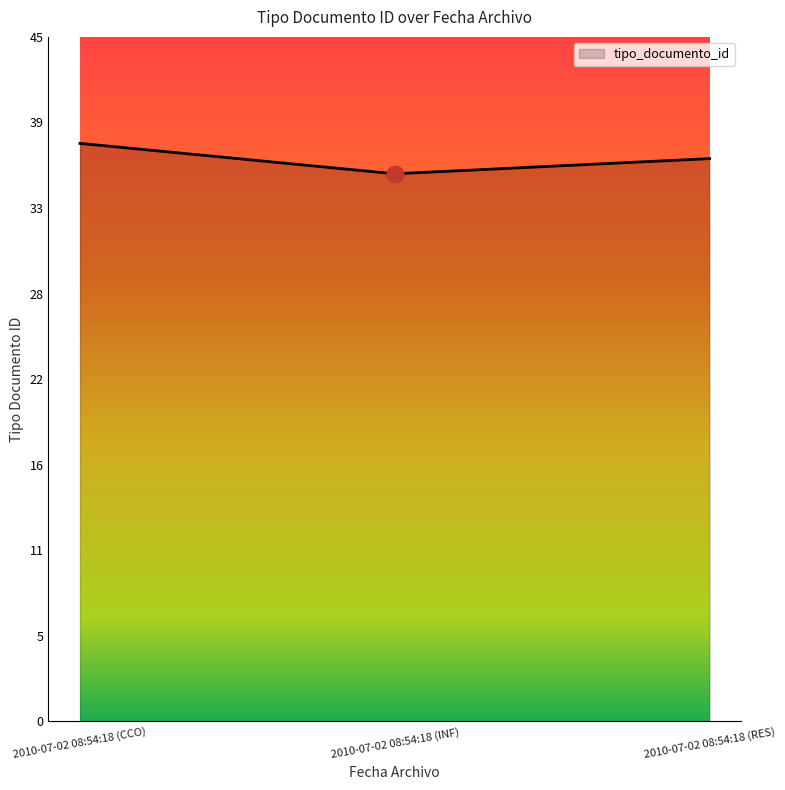

What position from the left is 2010-07-02 08:54:18 (INF)?

2